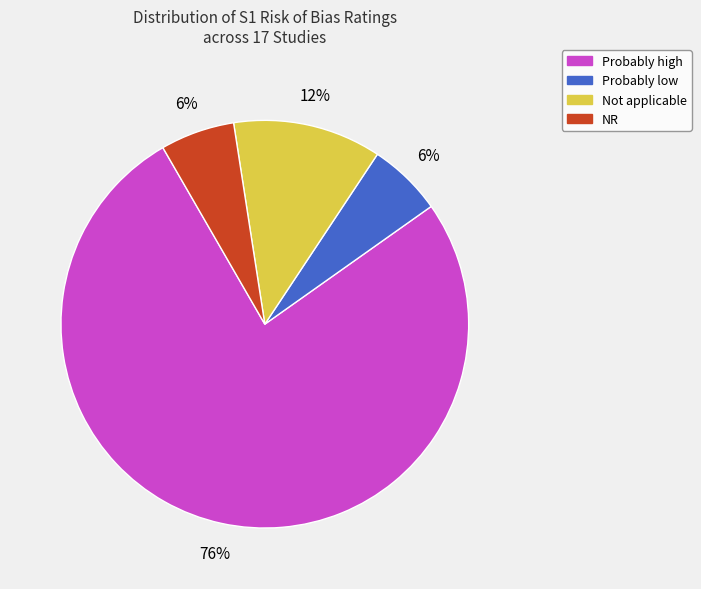

To the nearest percent, what is the combined percentage of NR and Not applicable?

18%